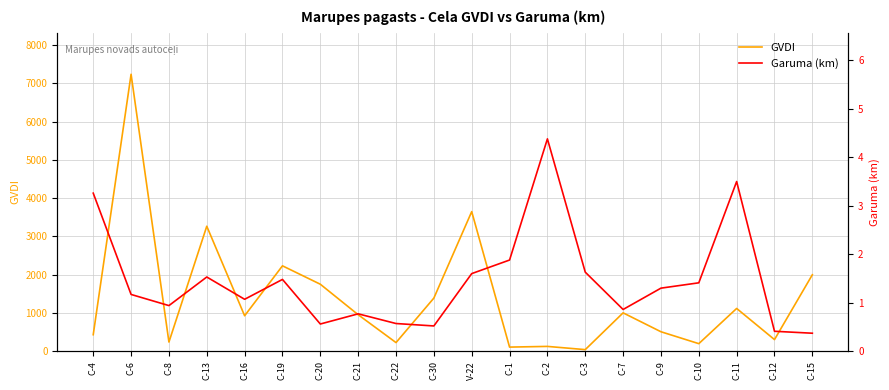

Where is Garuma (km) nearest to the value 2?

C-1